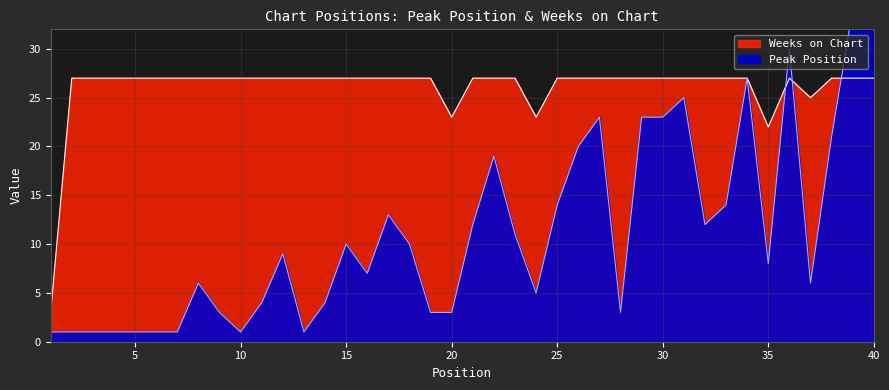

At which category is the sum across all series the highest?

40